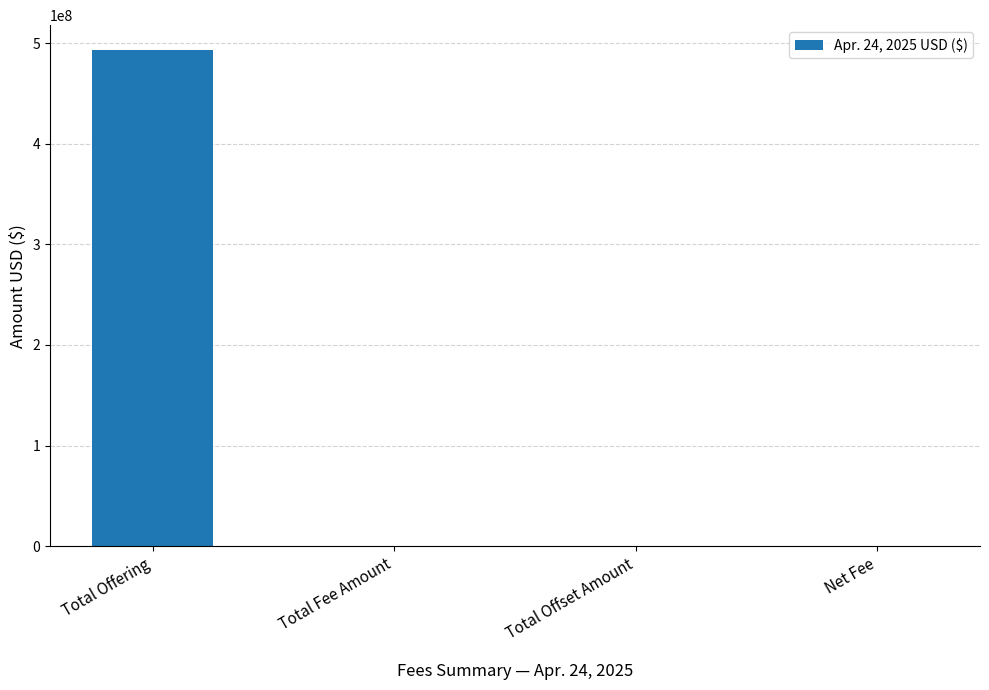

What is the change in value from Total Offering to Total Offset Amount?

-493234500.0